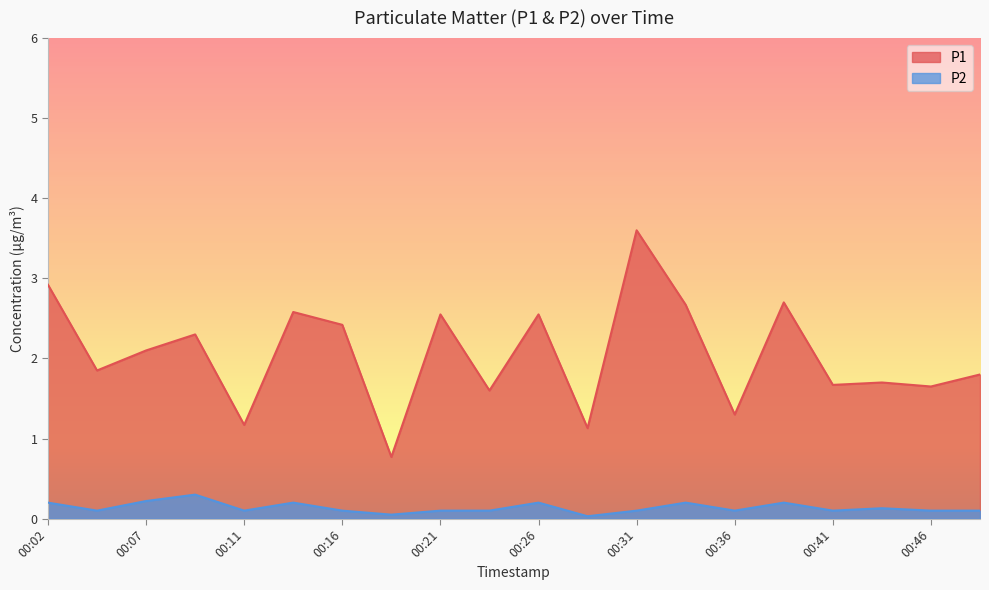

What is the difference between the highest and lowest values at 00:41?

1.6